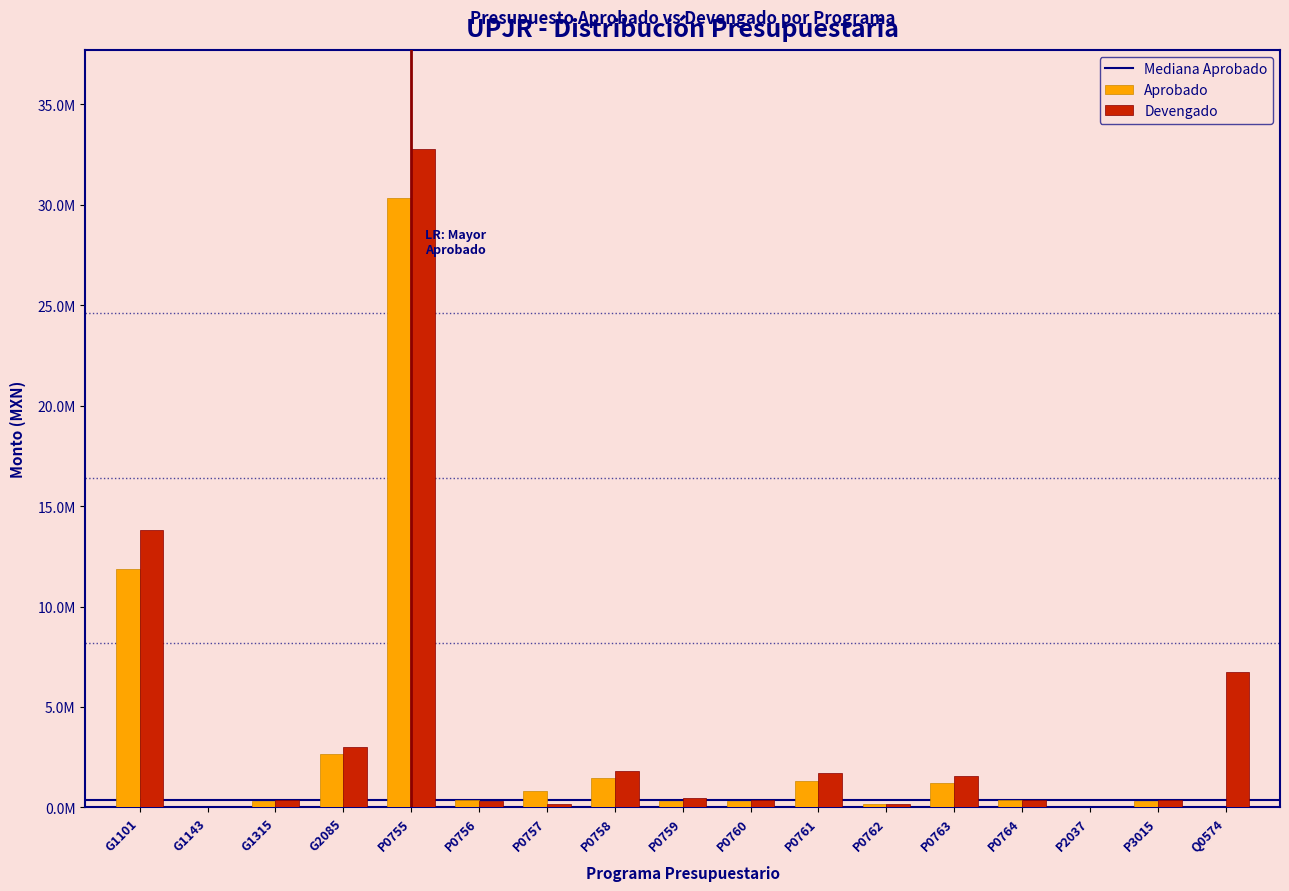

Are the bars grouped side by side (vs. stacked)?

Yes